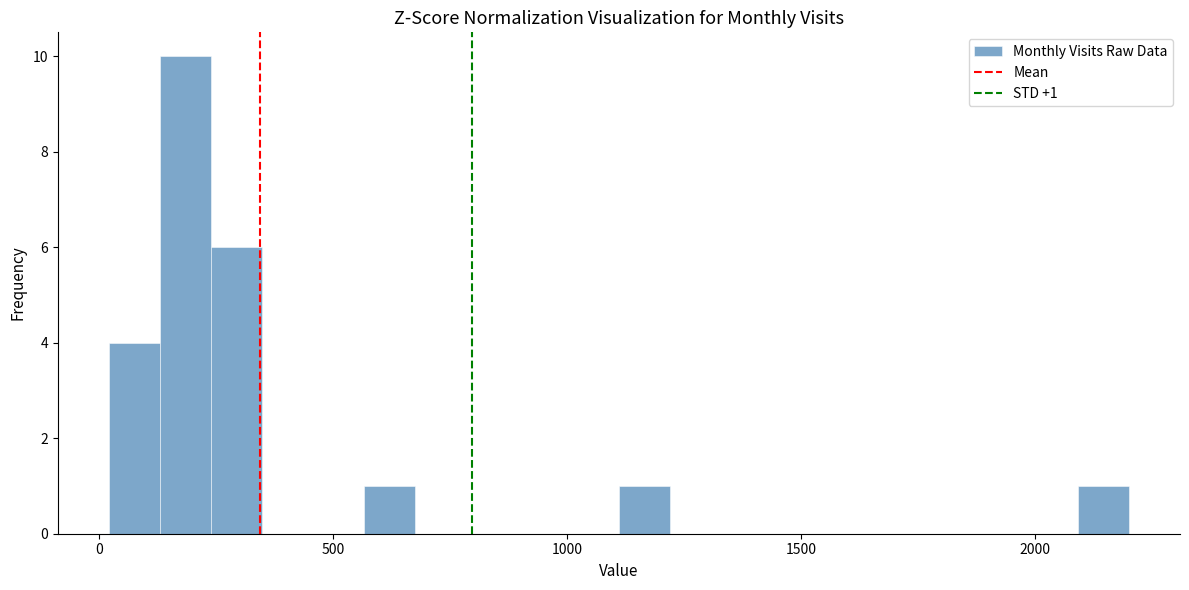

Around what value on the x-axis is the tallest bar? Give the approximate position of its centre, as read against the axis.

200